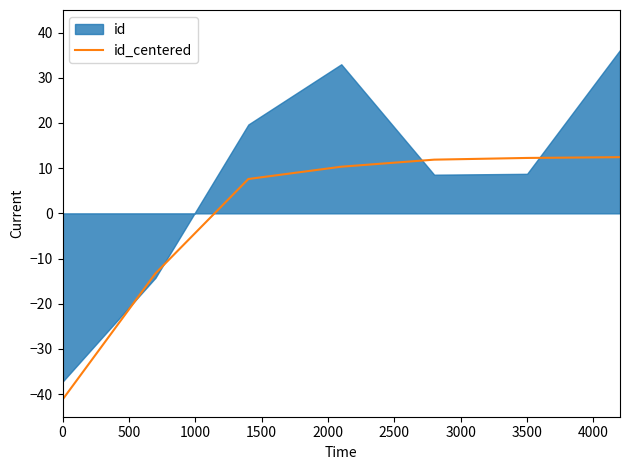

The id_centered series shows -21.4 at 0. True or false?

False